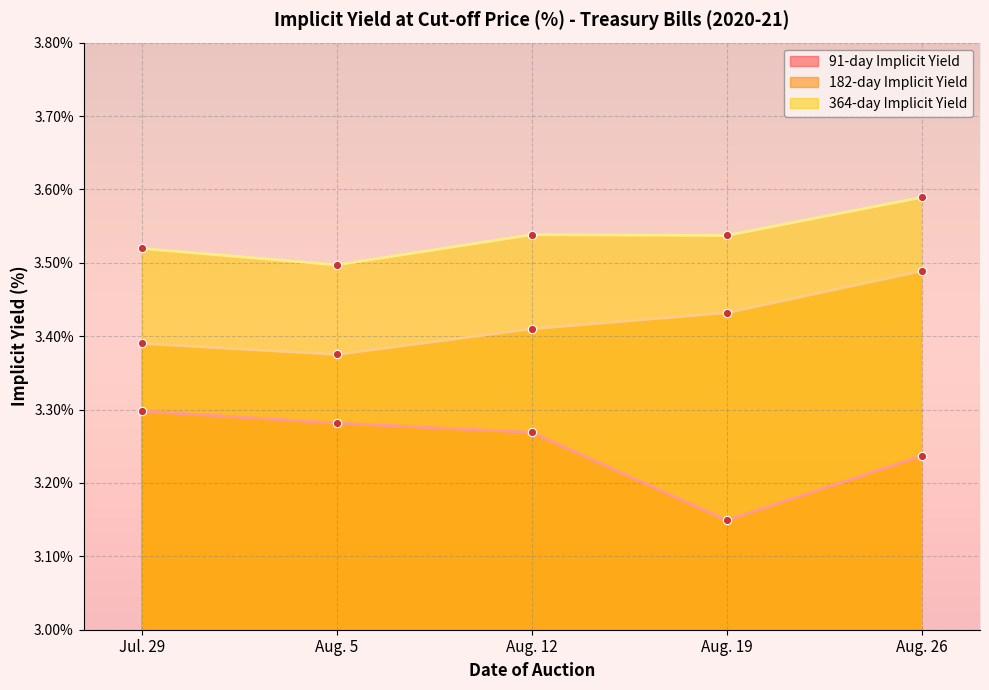

True or false: 91-day Implicit Yield and 182-day Implicit Yield cross at least once.

False